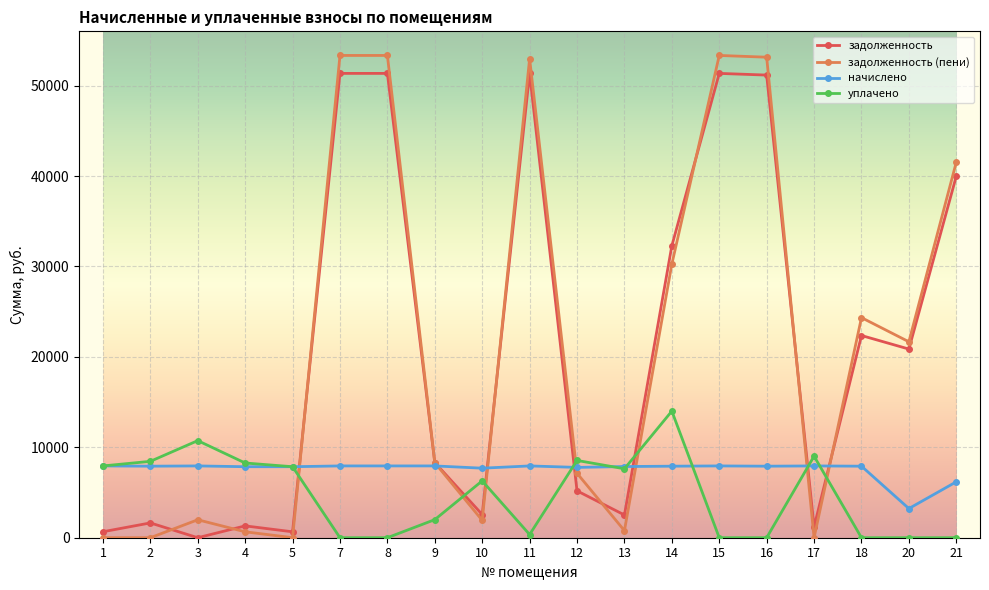

How many intersections are there between задолженность and задолженность (пени)?

9